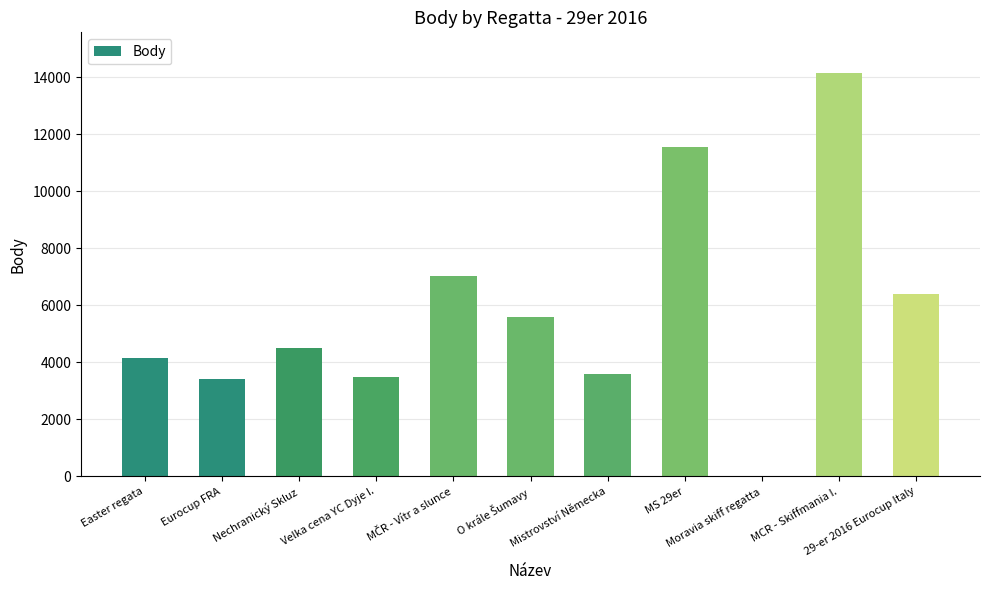

Count the number of categories in the chart.

11